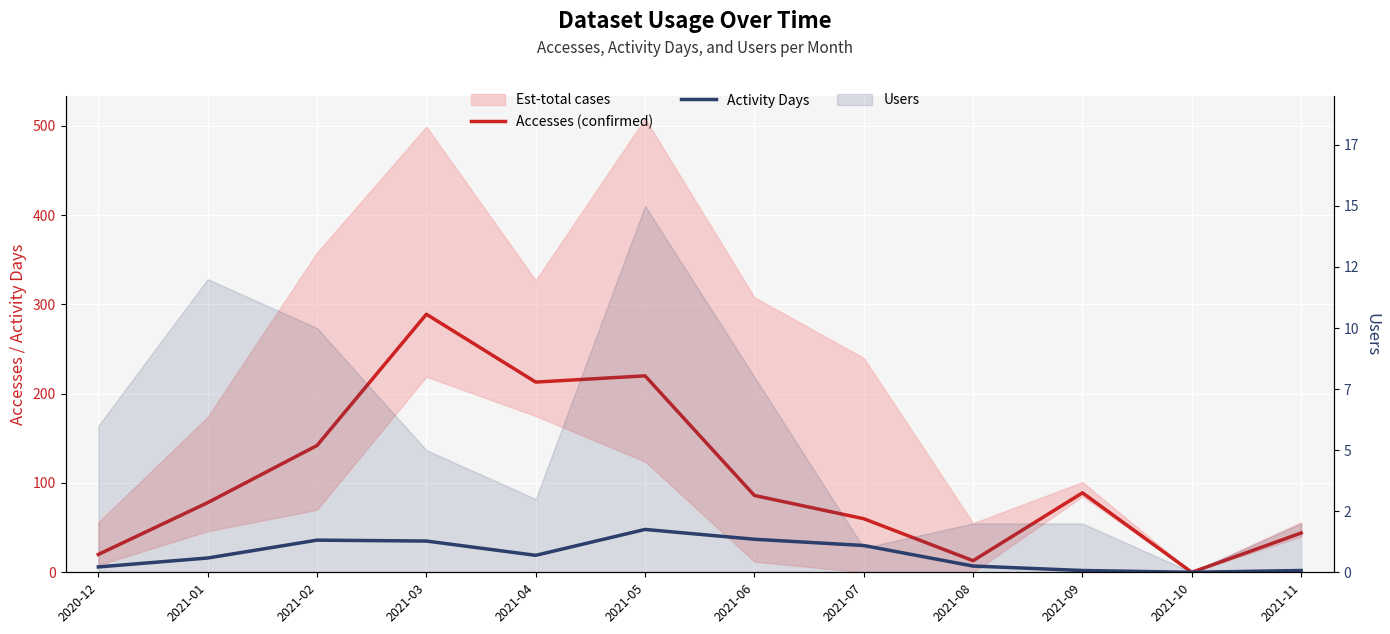

At which category is the sum across all series the highest?

2021-03